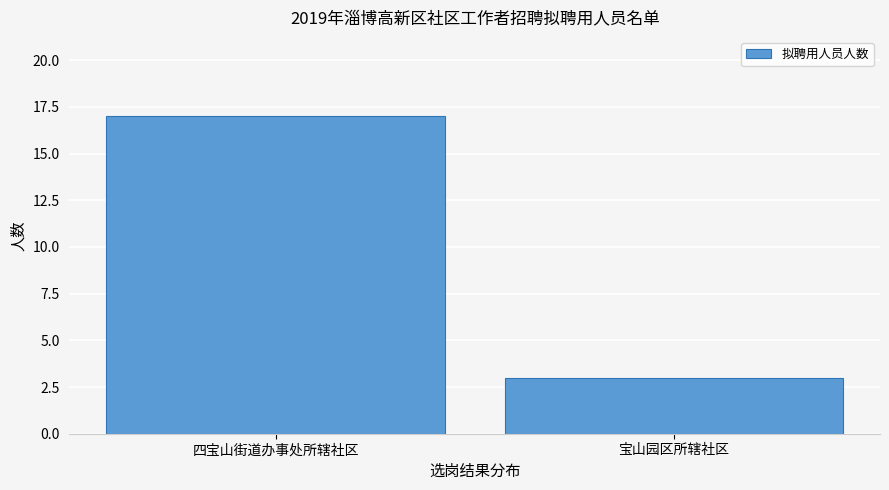

Reading left to right, extract all data points from this chart.

四宝山街道办事处所辖社区=17	宝山园区所辖社区=3